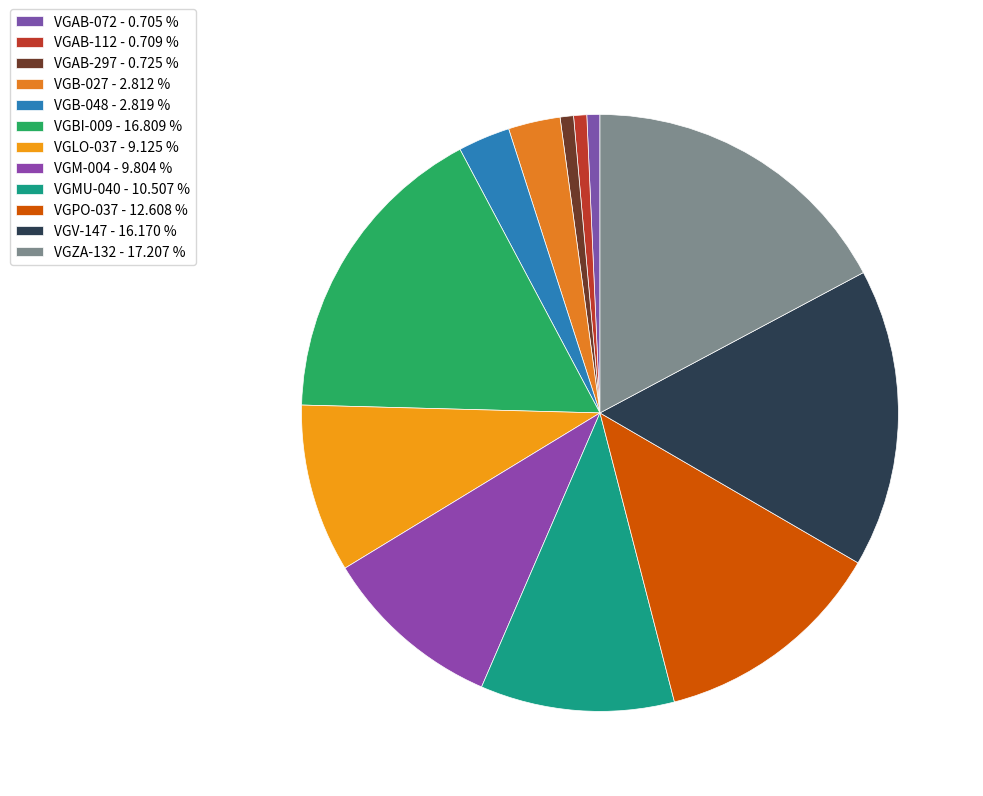

True or false: VGMU-040 accounts for 11% of the total.

True